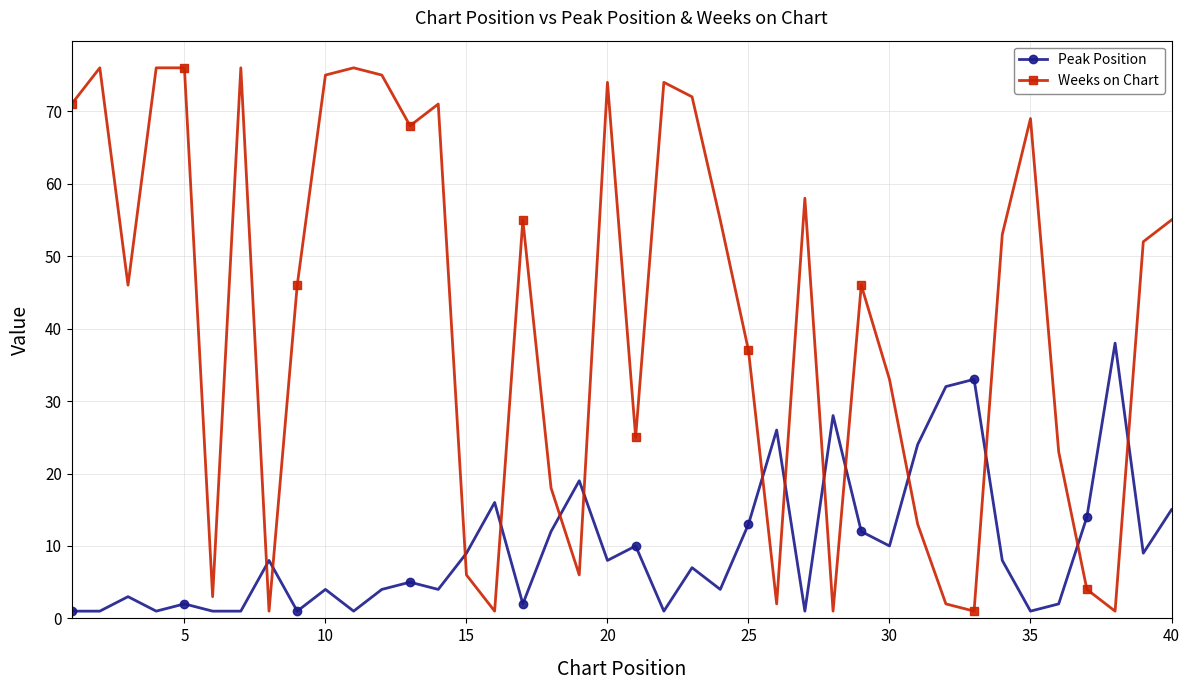

Which series has the largest total across all categories?

Weeks on Chart